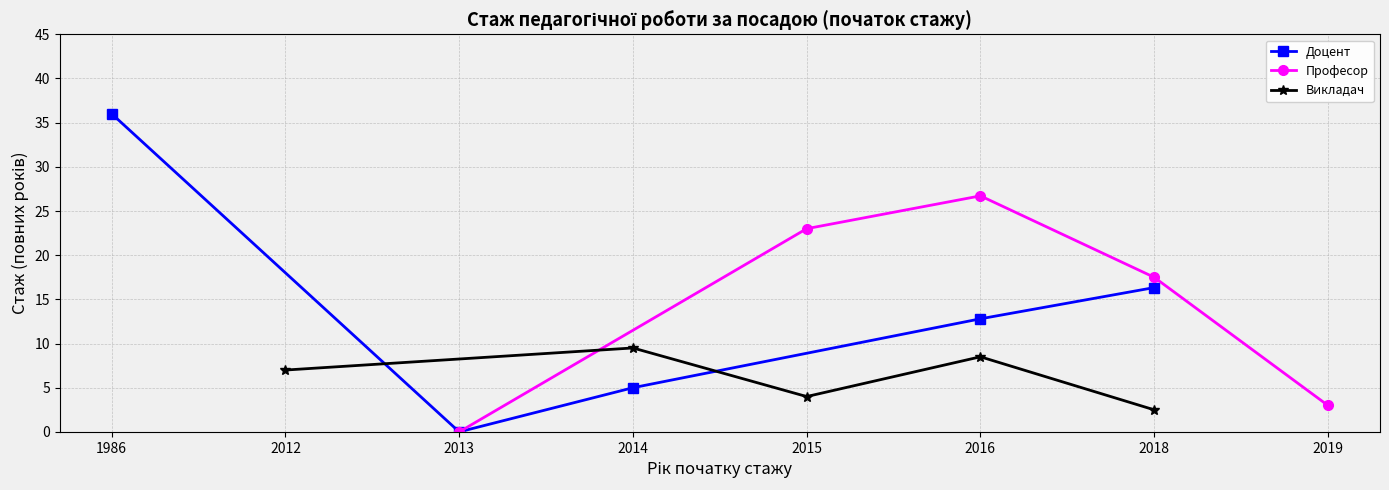

What are all the series names shown in the legend?

Доцент, Професор, Викладач